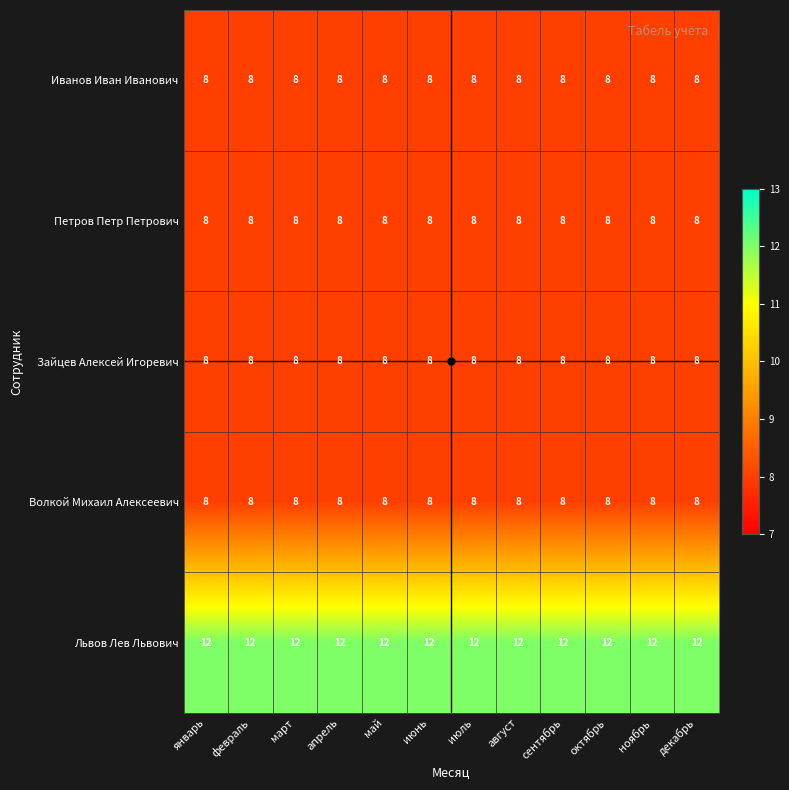

Which series has the largest total across all categories?

Львов Лев Львович